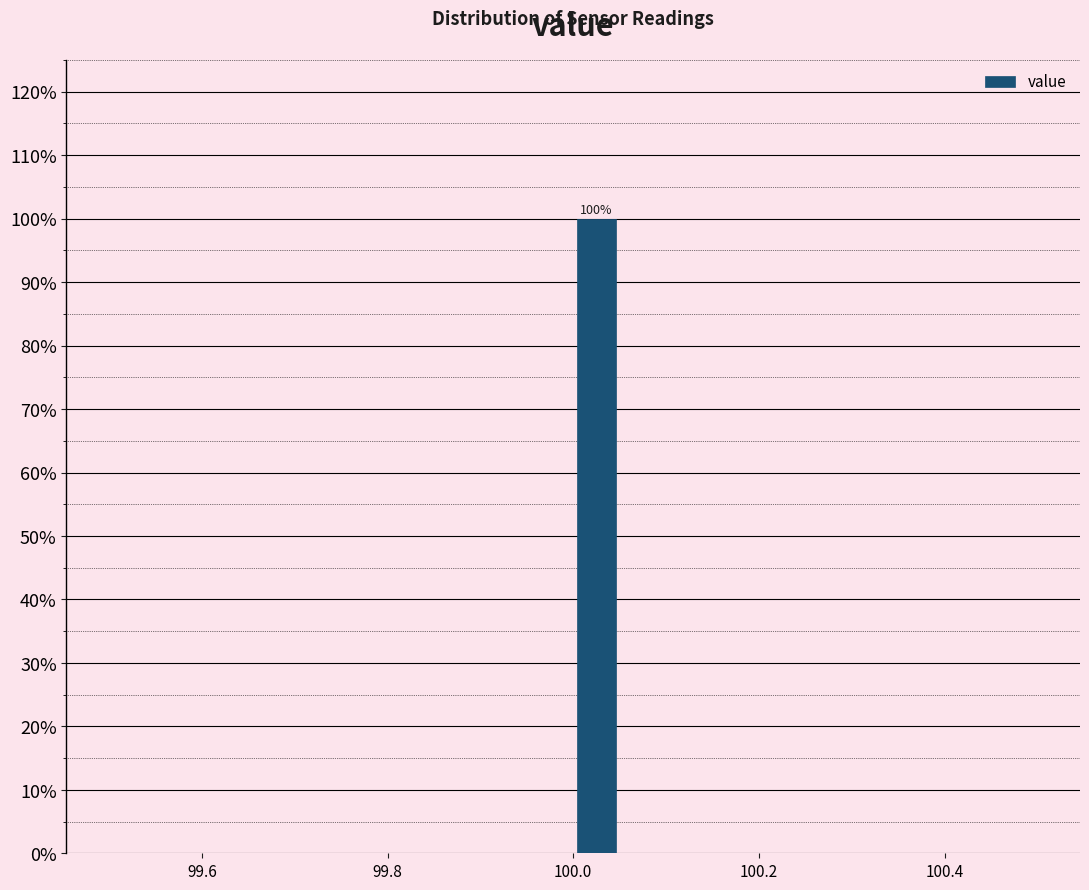

Read against the x-axis, roughly where is the centre of the tallest bar?

100.02